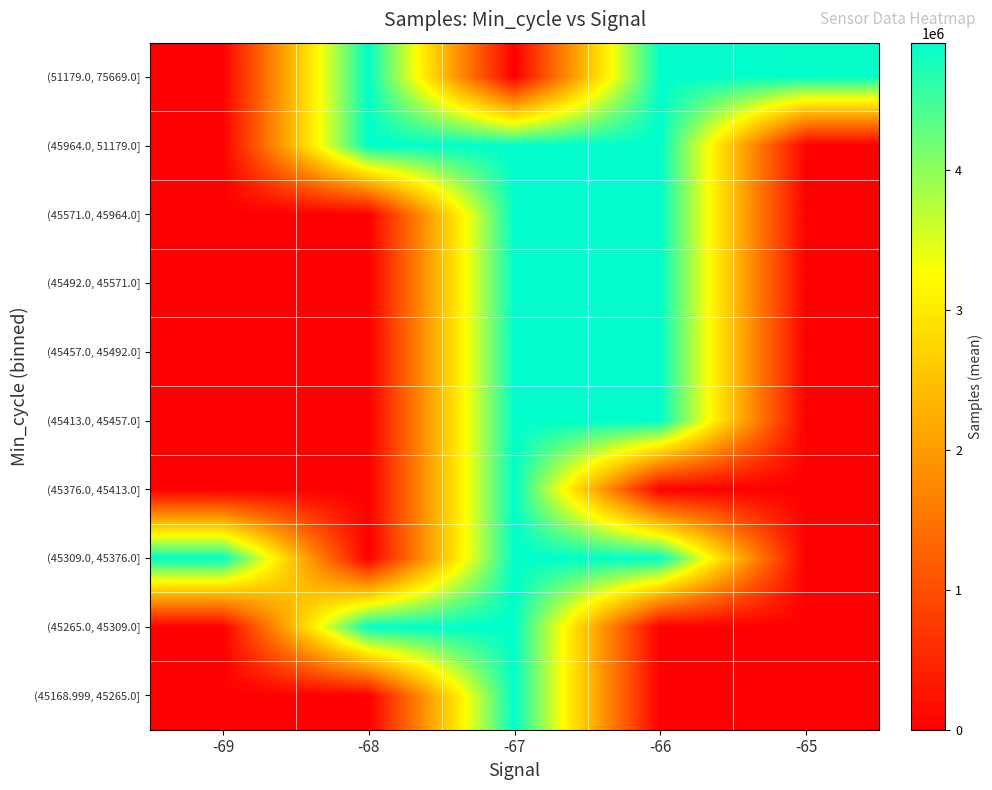

Reading right to left, transcribe all the data shown in this chart.

(45168.999, 45265.0]: -65=0.0	-66=0.0	-67=4908453.5	-68=0.0	-69=0.0
(45265.0, 45309.0]: -65=0.0	-66=0.0	-67=4909096.7	-68=4905048.0	-69=0.0
(45309.0, 45376.0]: -65=0.0	-66=4902386.0	-67=4910845.0	-68=0.0	-69=4904978.0
(45376.0, 45413.0]: -65=0.0	-66=0.0	-67=4905362.0	-68=0.0	-69=0.0
(45413.0, 45457.0]: -65=0.0	-66=4907140.0	-67=4904670.5	-68=0.0	-69=0.0
(45457.0, 45492.0]: -65=0.0	-66=4906192.7	-67=4910300.0	-68=0.0	-69=0.0
(45492.0, 45571.0]: -65=0.0	-66=4903514.0	-67=4908525.7	-68=0.0	-69=0.0
(45571.0, 45964.0]: -65=0.0	-66=4910606.0	-67=4912217.5	-68=0.0	-69=0.0
(45964.0, 51179.0]: -65=0.0	-66=4913742.0	-67=4904309.0	-68=4905660.0	-69=0.0
(51179.0, 75669.0]: -65=4891786.0	-66=4905528.0	-67=0.0	-68=4905145.5	-69=0.0